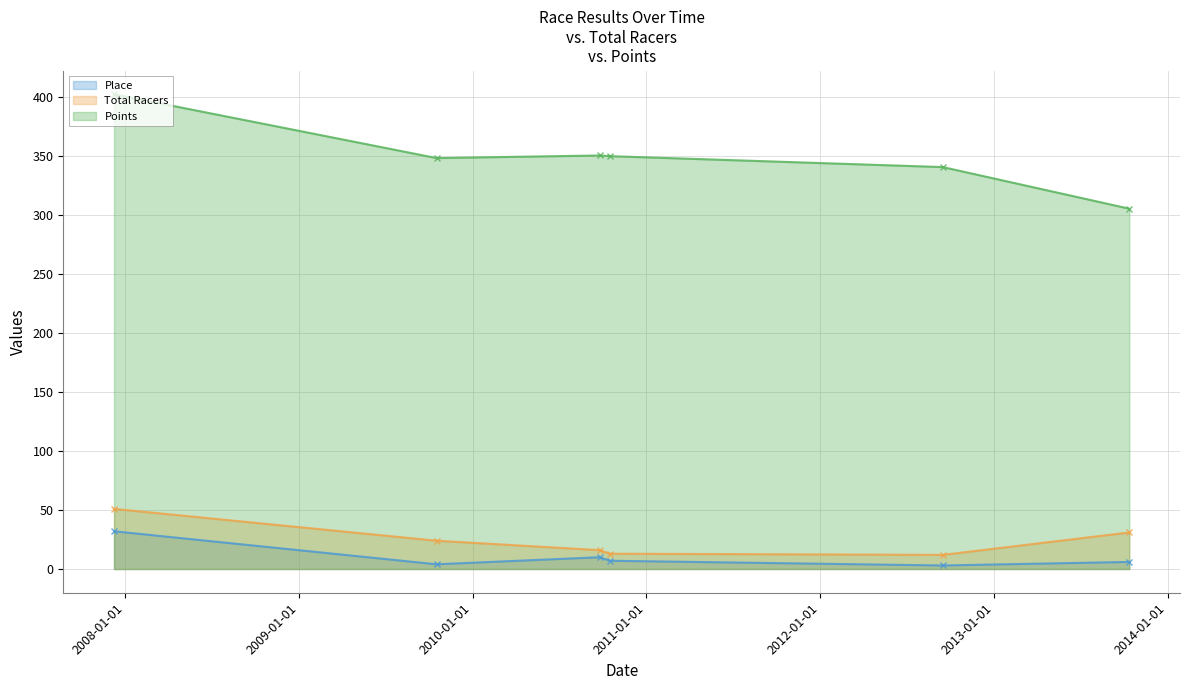

Does the chart have visible grid lines?

Yes